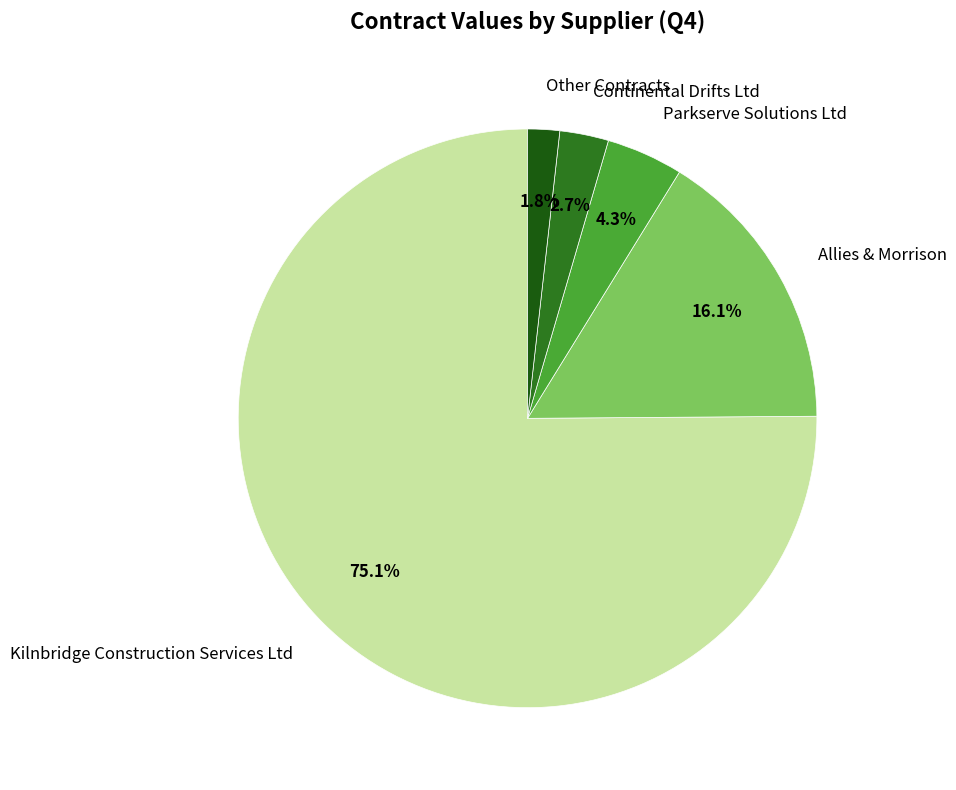

Count the number of slices in the pie.

5